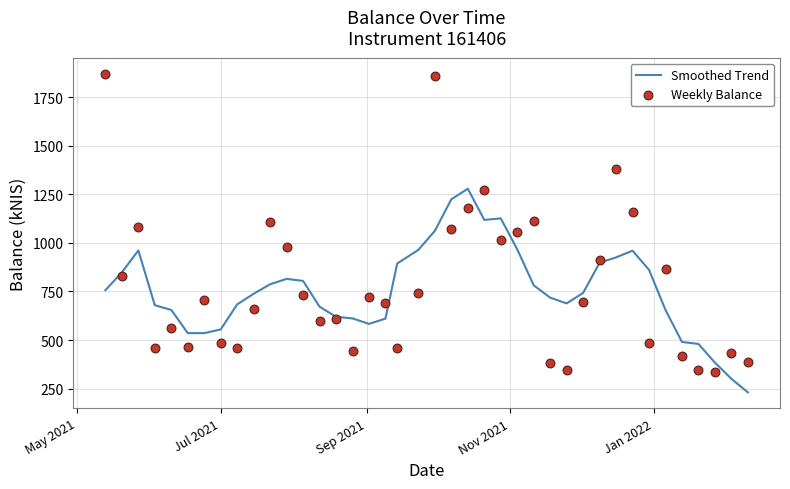

Which series reaches the minimum Y coordinate?

Smoothed Trend